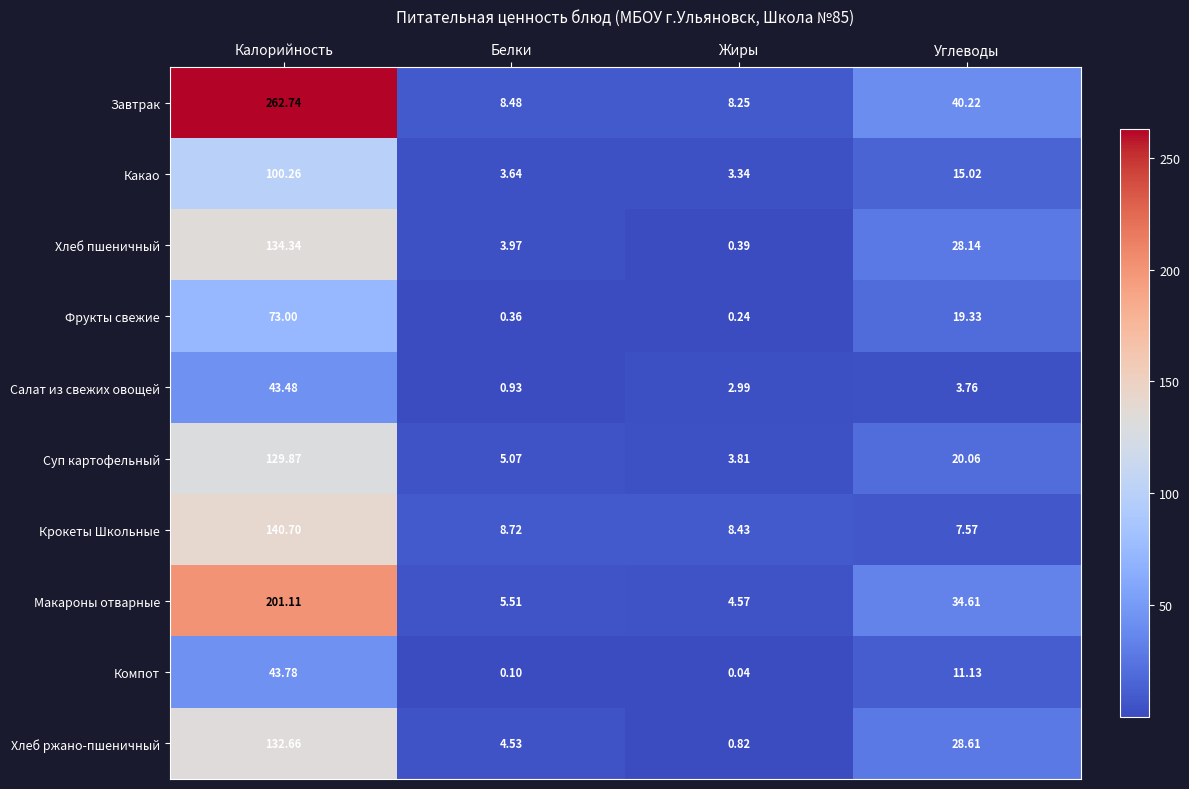

What is the spread (max minus min) of values at Белки?

8.6